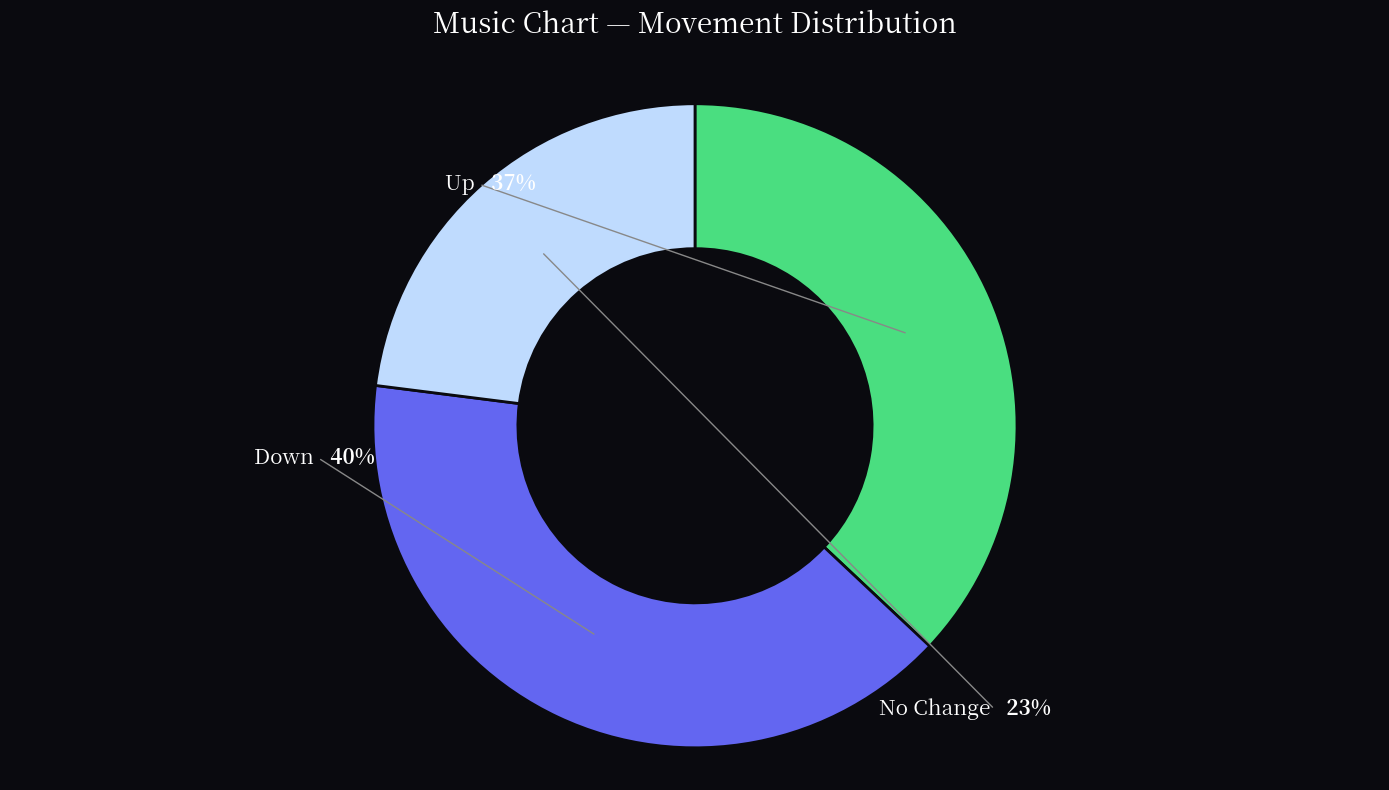

What is the total percentage of down and -?

63.0%